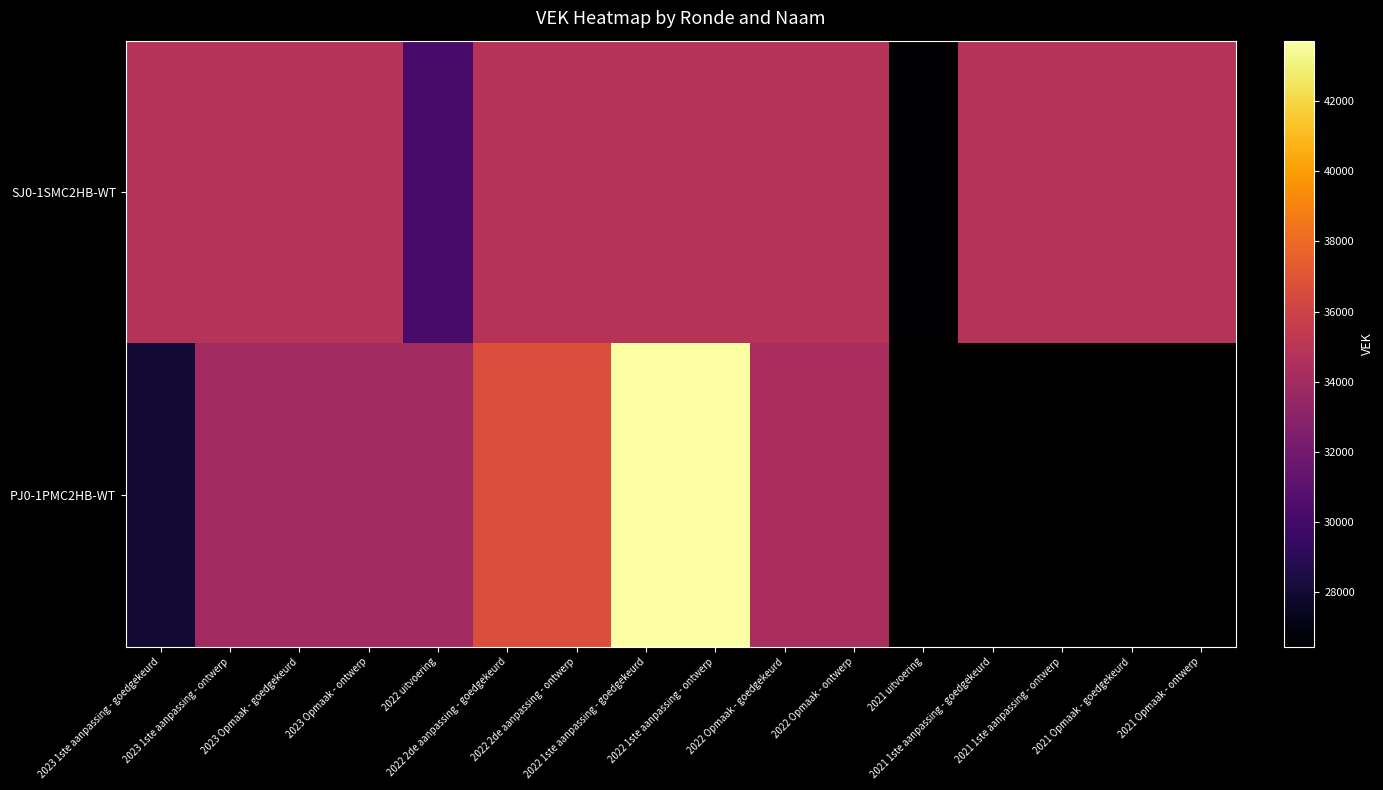

At which label does PJ0-1PMC2HB-WT reach its minimum?

2023 1ste aanpassing - goedgekeurd